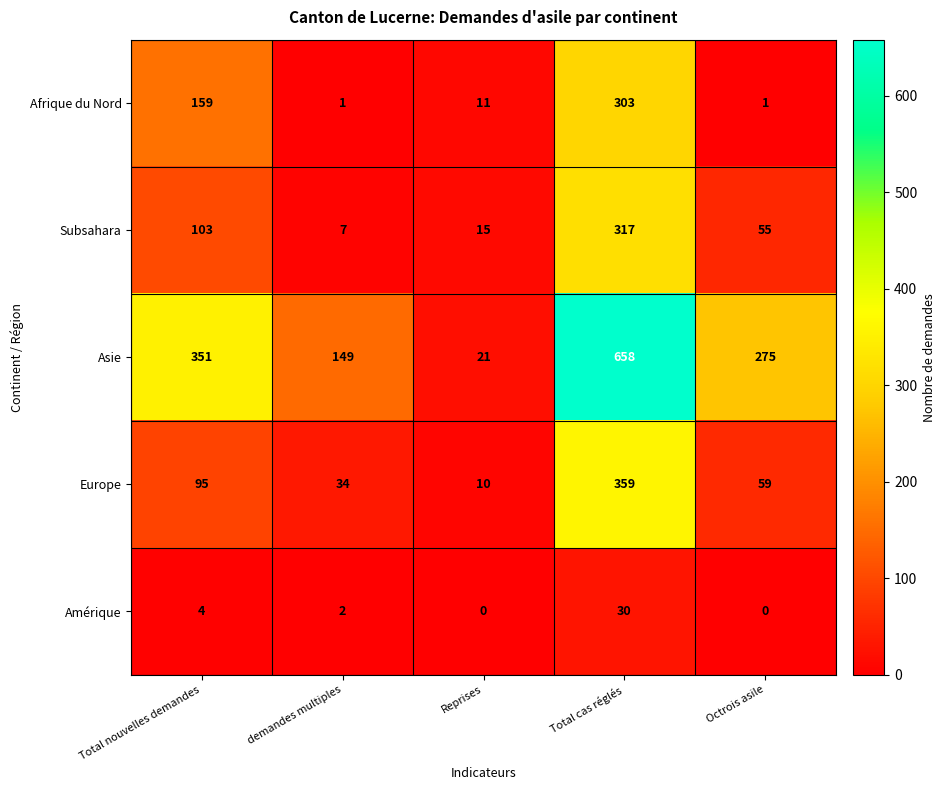

What is the average value of the Amérique series?

7